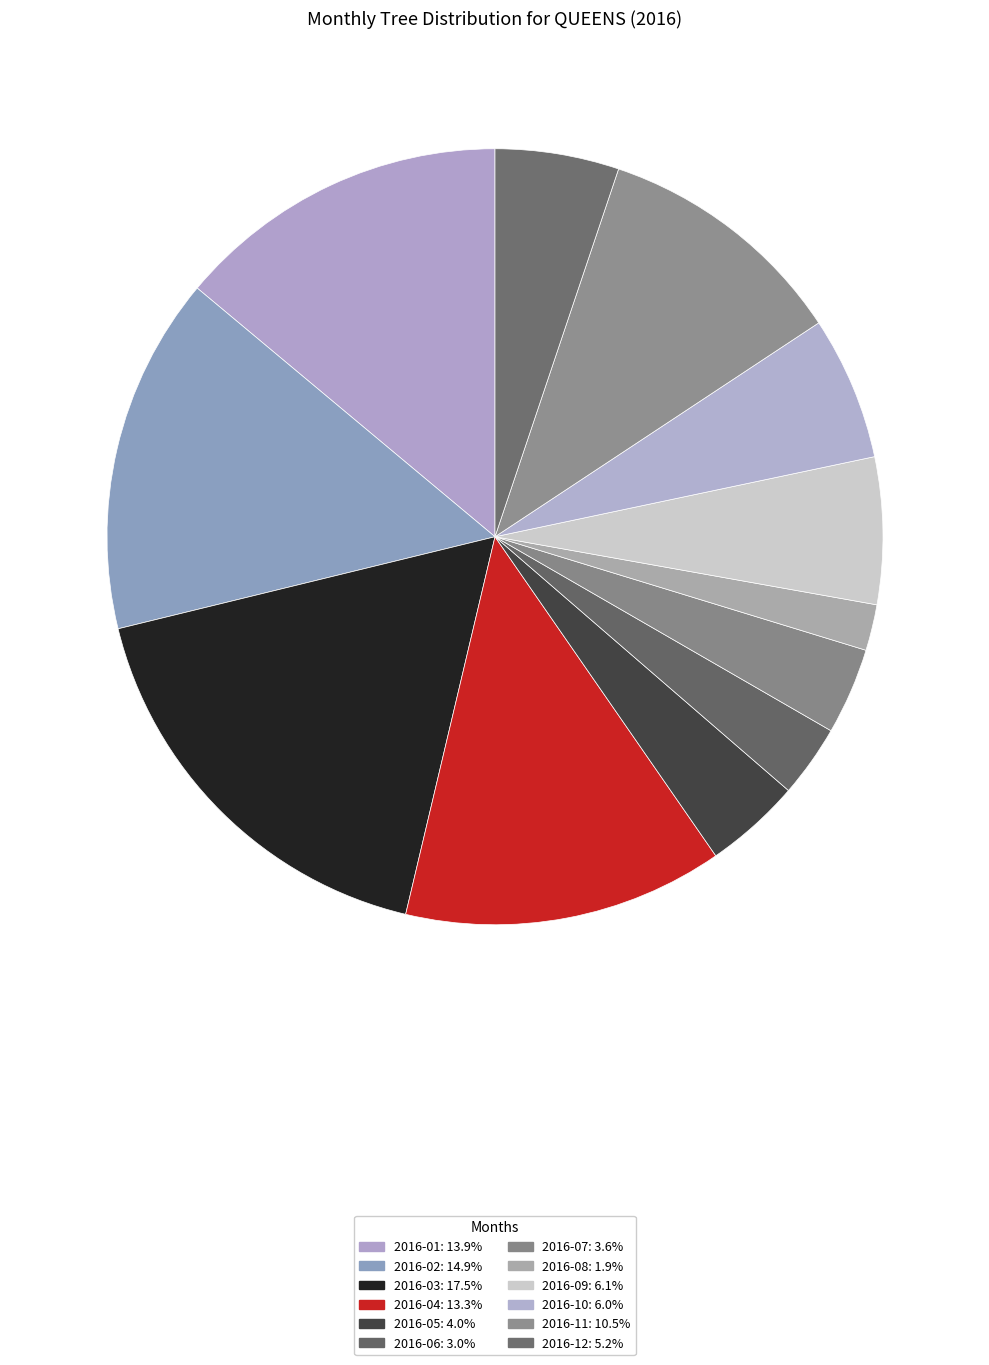

To the nearest percent, what portion does 2016-04 represent?

13%